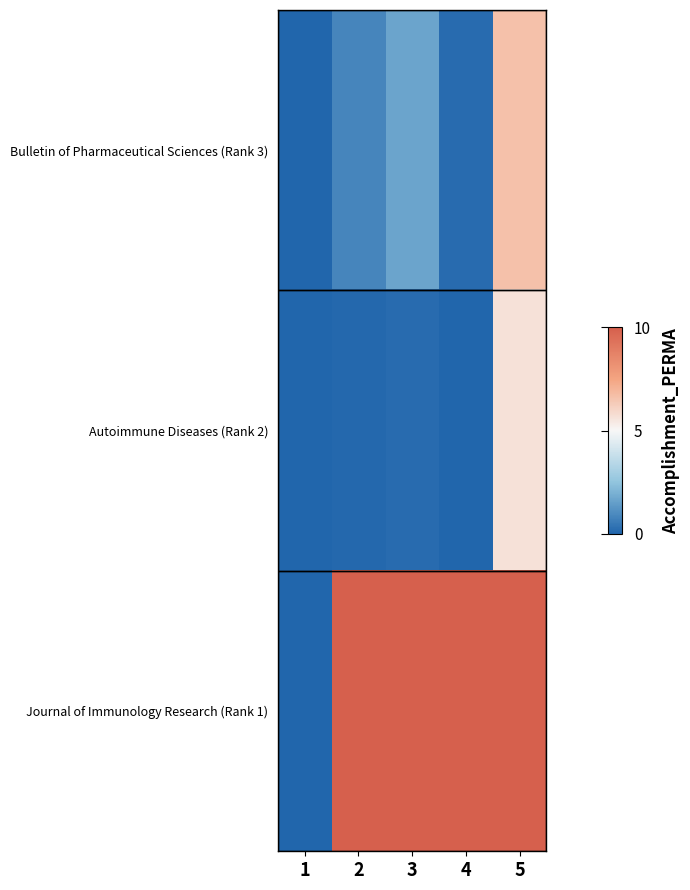

At how many categories does at least one series exceed 8?

4